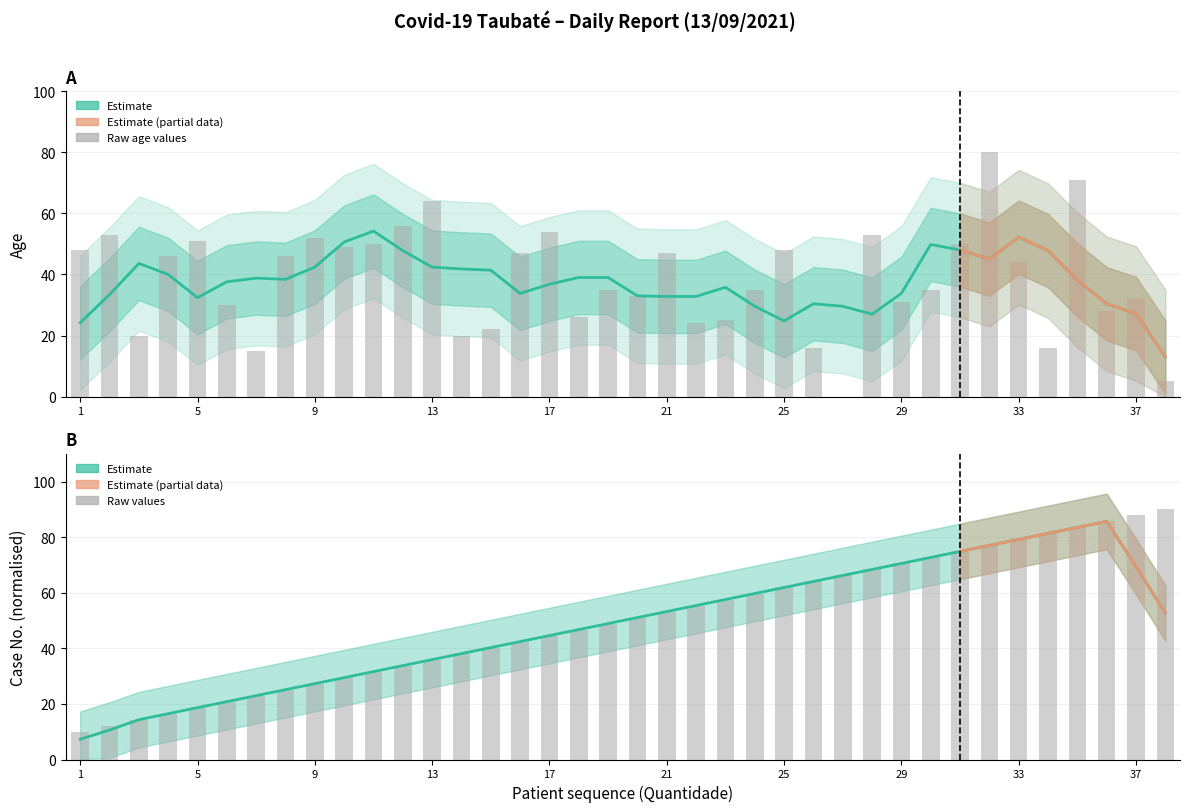

The value of Age at 11 is 50.0. True or false?

True